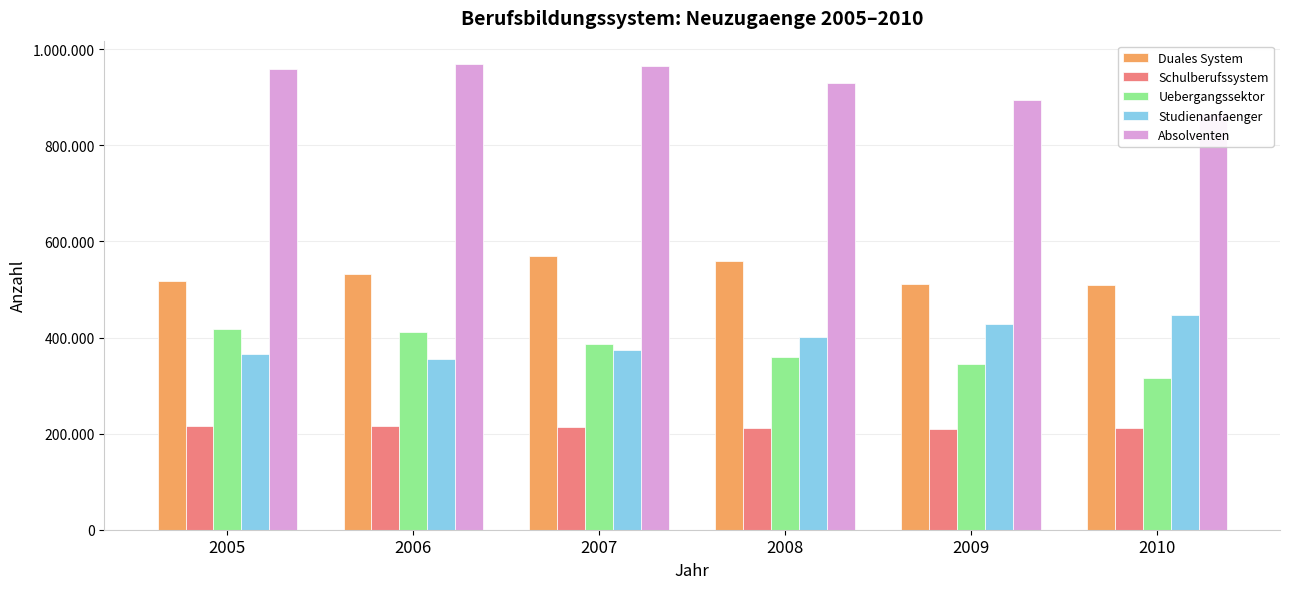

Which label corresponds to the largest value in the chart?

2006